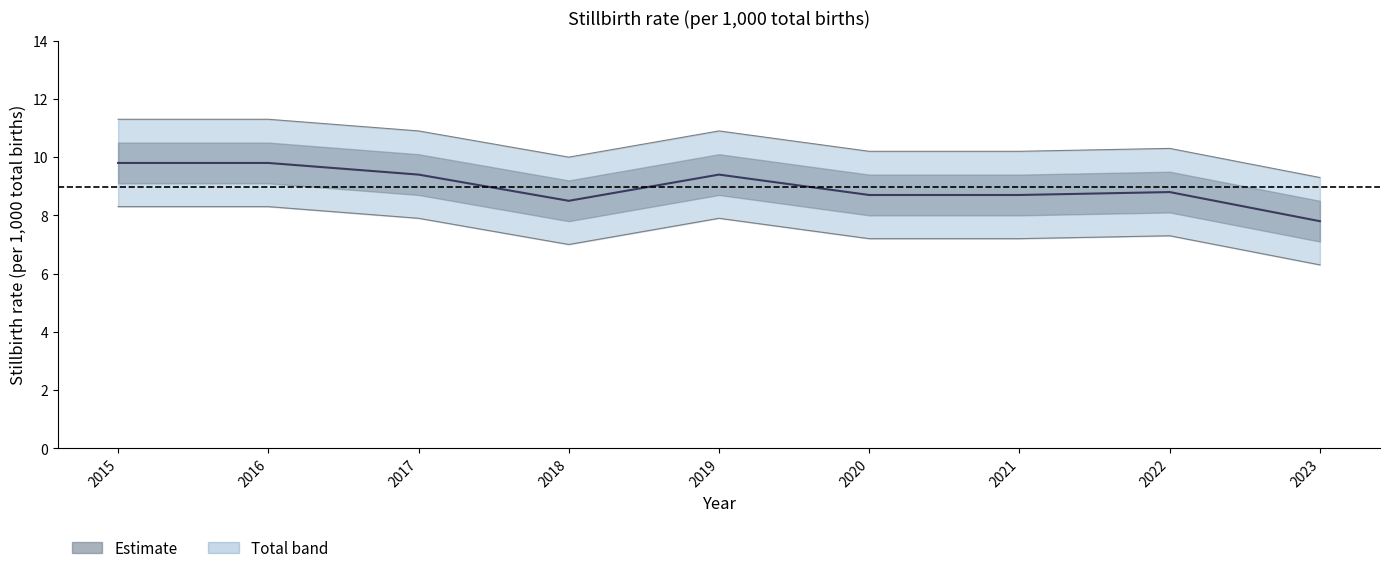

What is the change in value from 2015 to 2020?

-1.1